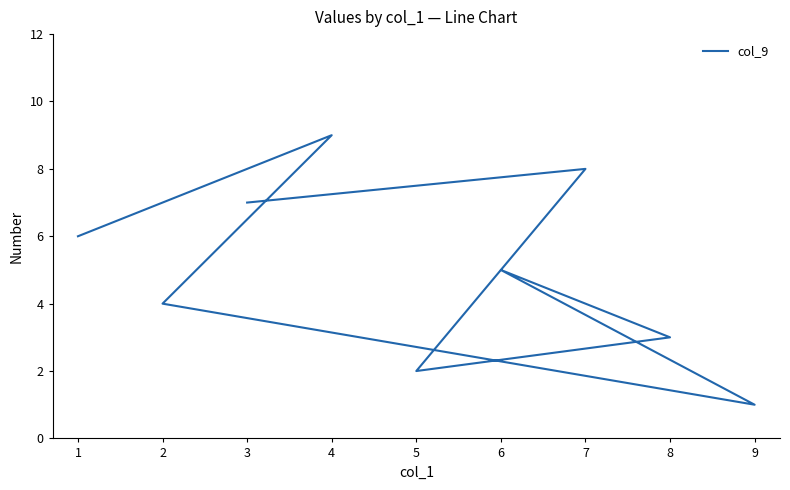

True or false: the data shows 1 at 9.

False